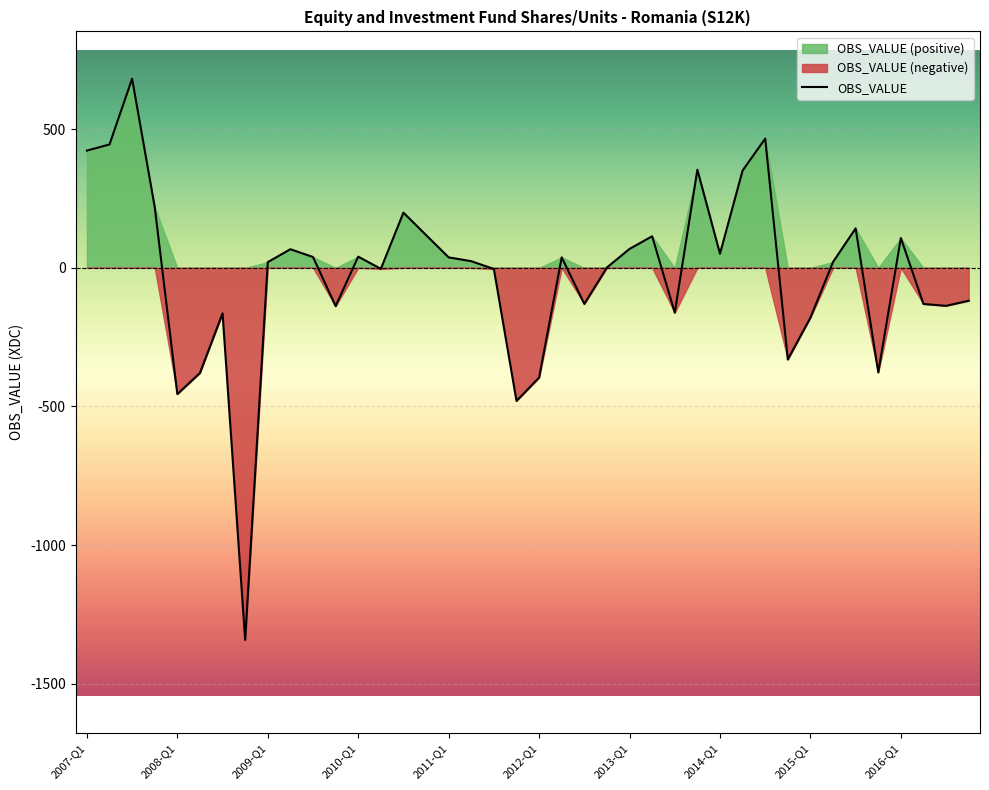

How many series are shown in this chart?

1